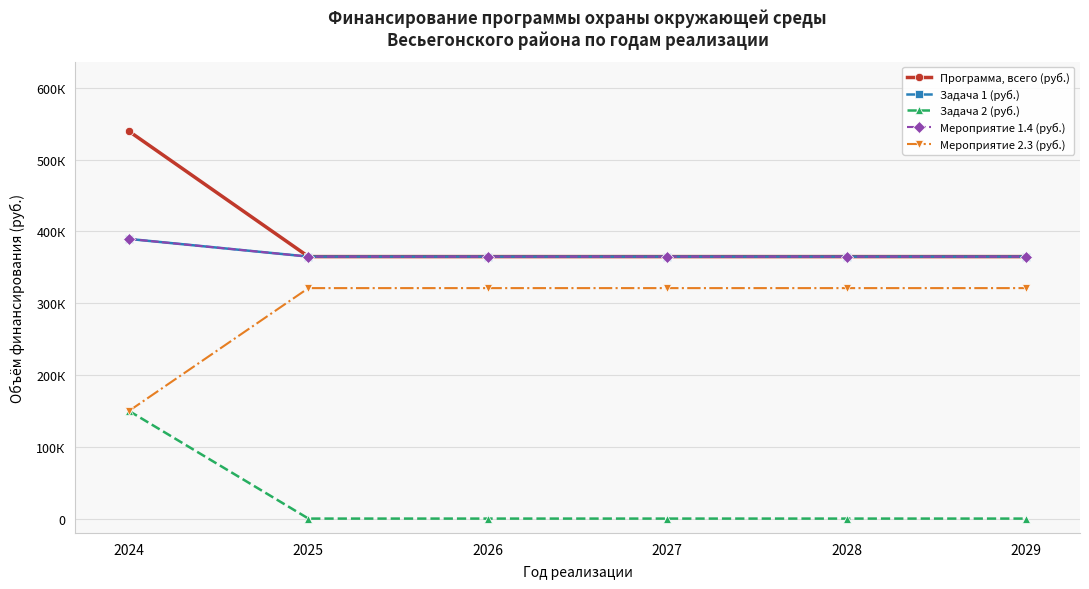

Reading left to right, extract all data points from this chart.

Программа, всего (руб.): 539591.2	365000.0	365000.0	365000.0	365000.0	365000.0
Задача 1 (руб.): 389591.2	365000.0	365000.0	365000.0	365000.0	365000.0
Задача 2 (руб.): 150000.0	0.0	0.0	0.0	0.0	0.0
Мероприятие 1.4 (руб.): 389591.2	365000.0	365000.0	365000.0	365000.0	365000.0
Мероприятие 2.3 (руб.): 150000.0	321100.0	321100.0	321100.0	321100.0	321100.0